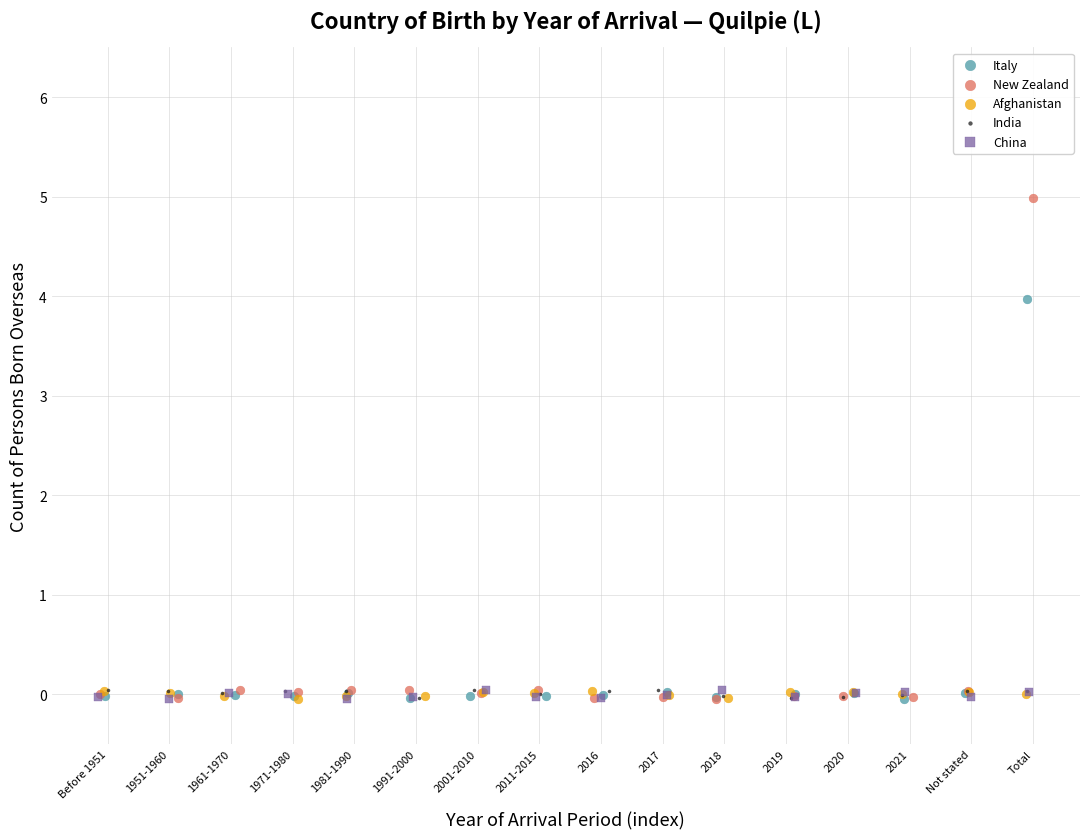

Which series has the largest Y range (max minus min)?

New Zealand